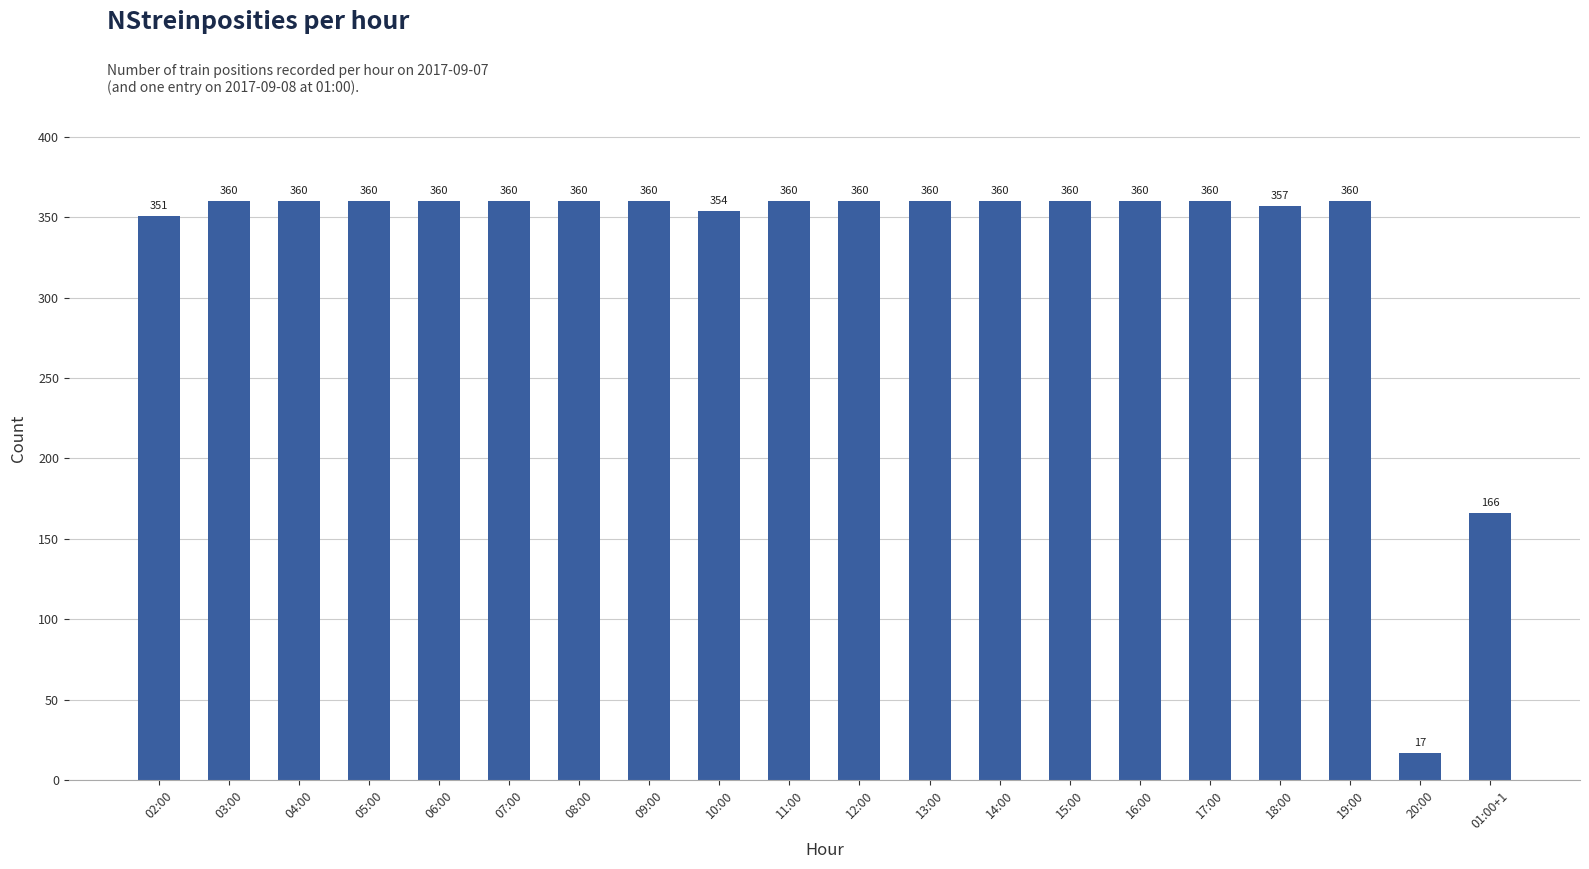

How many data points are less than 360?

5